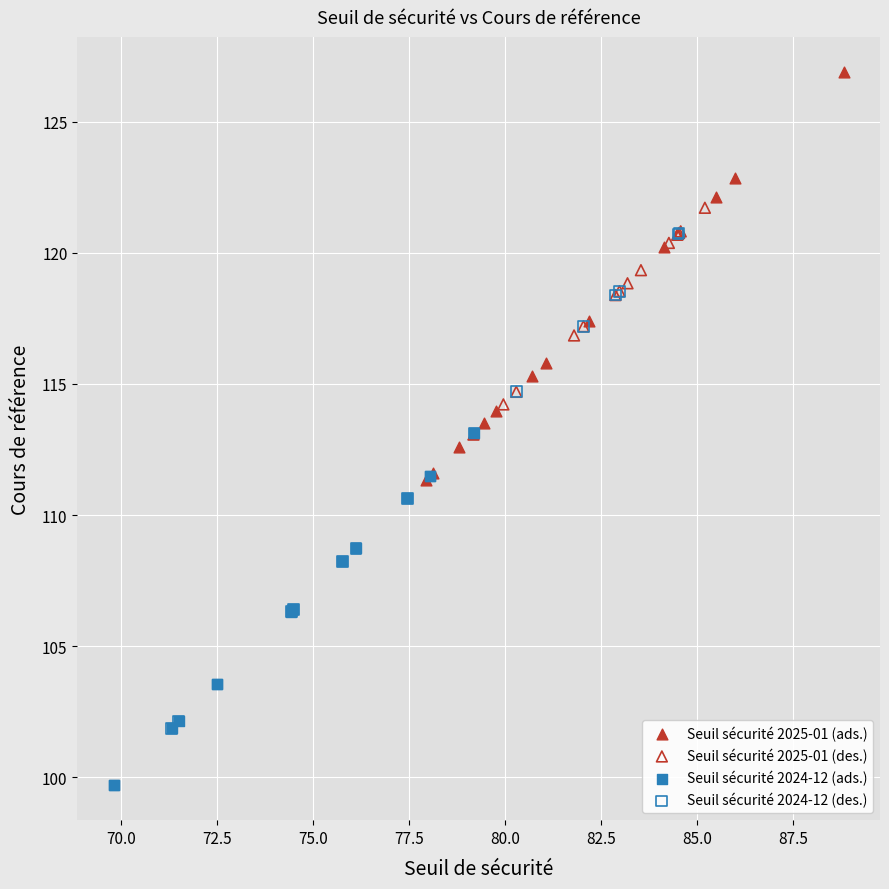

What are all the series names shown in the legend?

Seuil sécurité 2025-01 (ads.), Seuil sécurité 2025-01 (des.), Seuil sécurité 2024-12 (ads.), Seuil sécurité 2024-12 (des.)